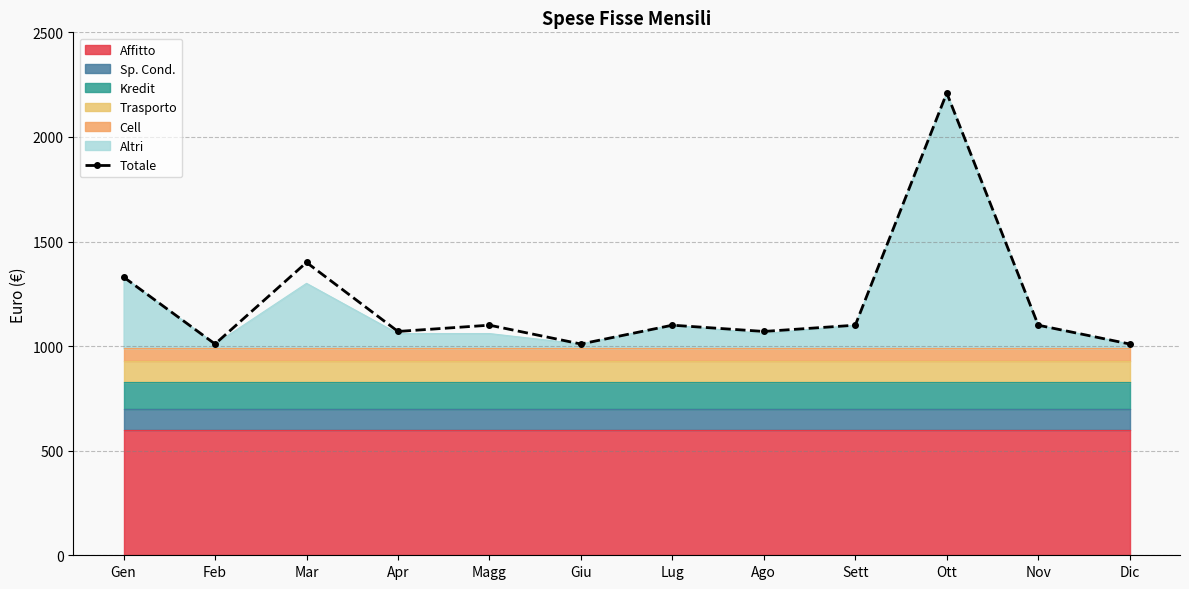

What is the difference between the second highest and minimum values?

390